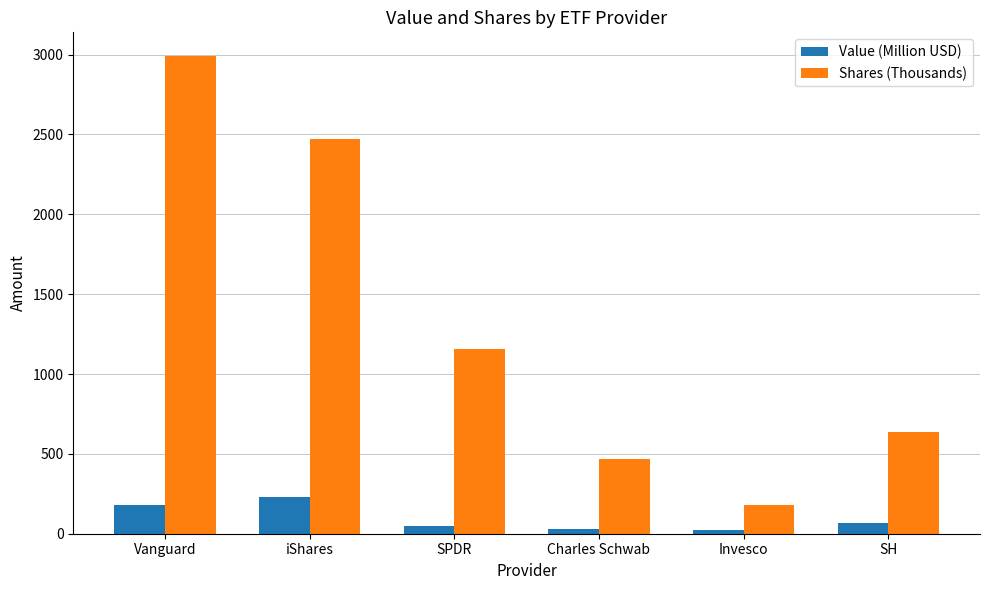

What is the label of the 6th bar from the right?

Vanguard